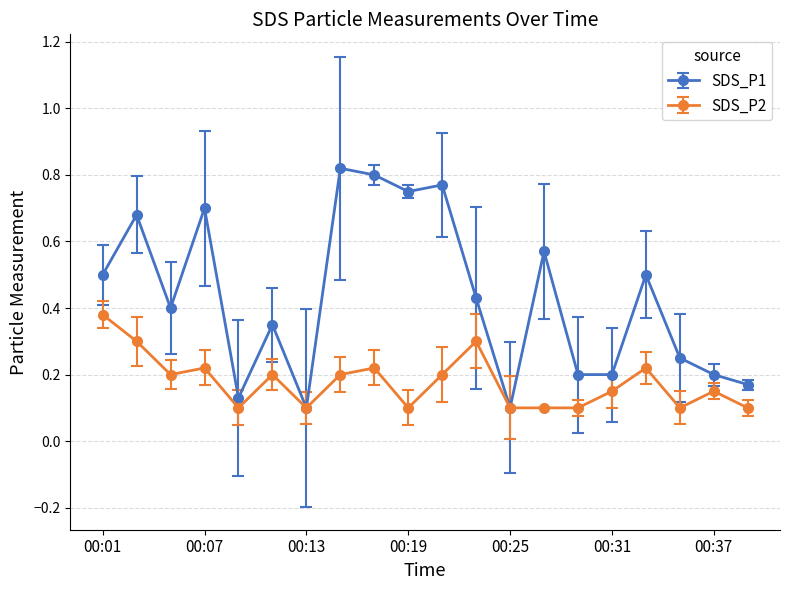

What are all the series names shown in the legend?

SDS_P1, SDS_P2